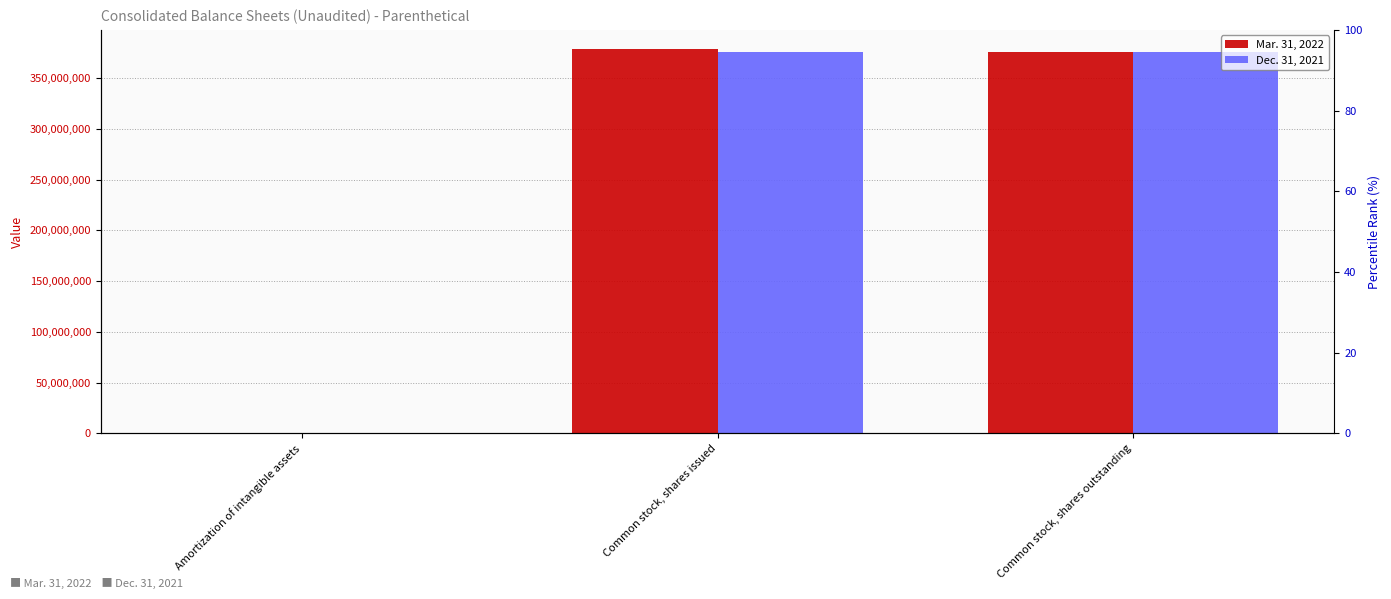

What is the sum of all Mar. 31, 2022 values?

754119430